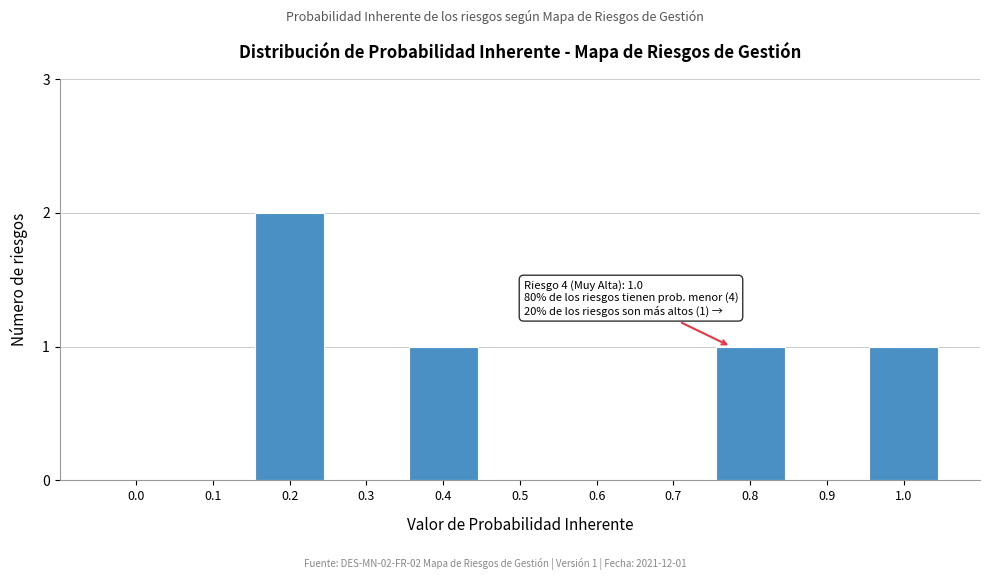

Reading left to right, what are all the values shown in this chart?

0.0=0	0.1=0	0.2=2	0.3=0	0.4=1	0.5=0	0.6=0	0.7=0	0.8=1	0.9=0	1.0=1